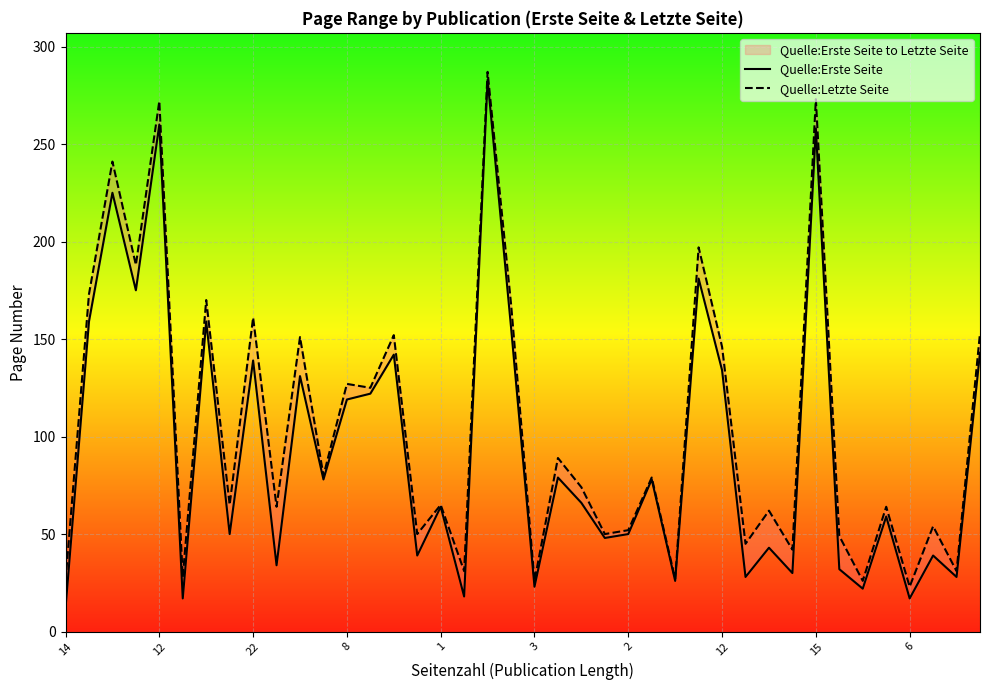

What are all the series names shown in the legend?

Quelle:Erste Seite, Quelle:Letzte Seite